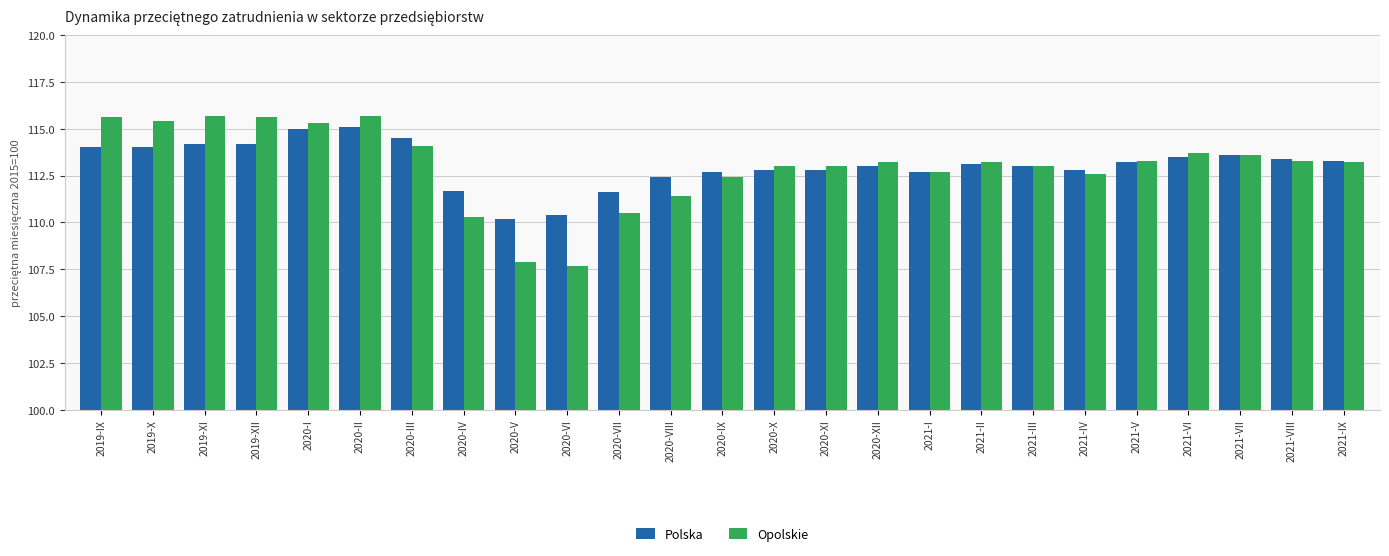

Reading right to left, extract all data points from this chart.

Polska: 2021-IX=113.3	2021-VIII=113.4	2021-VII=113.6	2021-VI=113.5	2021-V=113.2	2021-IV=112.8	2021-III=113.0	2021-II=113.1	2021-I=112.7	2020-XII=113.0	2020-XI=112.8	2020-X=112.8	2020-IX=112.7	2020-VIII=112.4	2020-VII=111.6	2020-VI=110.4	2020-V=110.2	2020-IV=111.7	2020-III=114.5	2020-II=115.1	2020-I=115.0	2019-XII=114.2	2019-XI=114.2	2019-X=114.0	2019-IX=114.0
Opolskie: 2021-IX=113.2	2021-VIII=113.3	2021-VII=113.6	2021-VI=113.7	2021-V=113.3	2021-IV=112.6	2021-III=113.0	2021-II=113.2	2021-I=112.7	2020-XII=113.2	2020-XI=113.0	2020-X=113.0	2020-IX=112.4	2020-VIII=111.4	2020-VII=110.5	2020-VI=107.7	2020-V=107.9	2020-IV=110.3	2020-III=114.1	2020-II=115.7	2020-I=115.3	2019-XII=115.6	2019-XI=115.7	2019-X=115.4	2019-IX=115.6